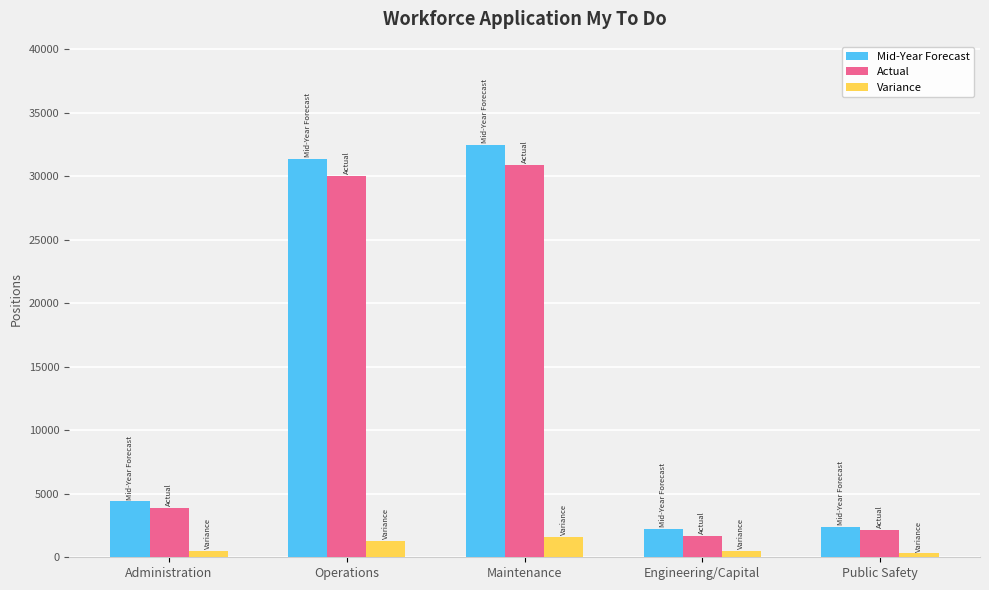

How many categories are shown in the chart?

5